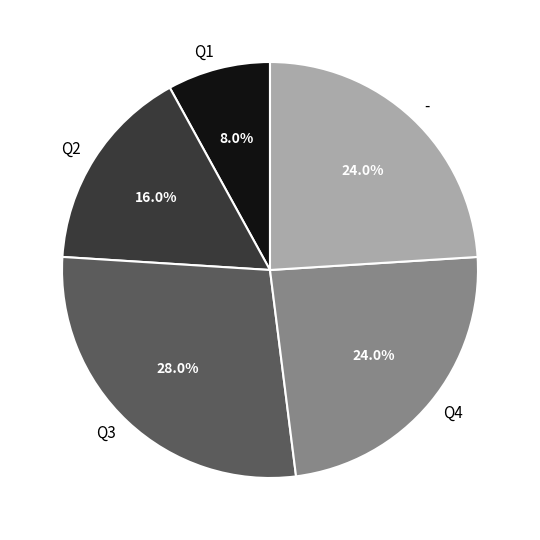

To the nearest percent, what is the difference between the Q1 and Q2 slice percentages?

8%